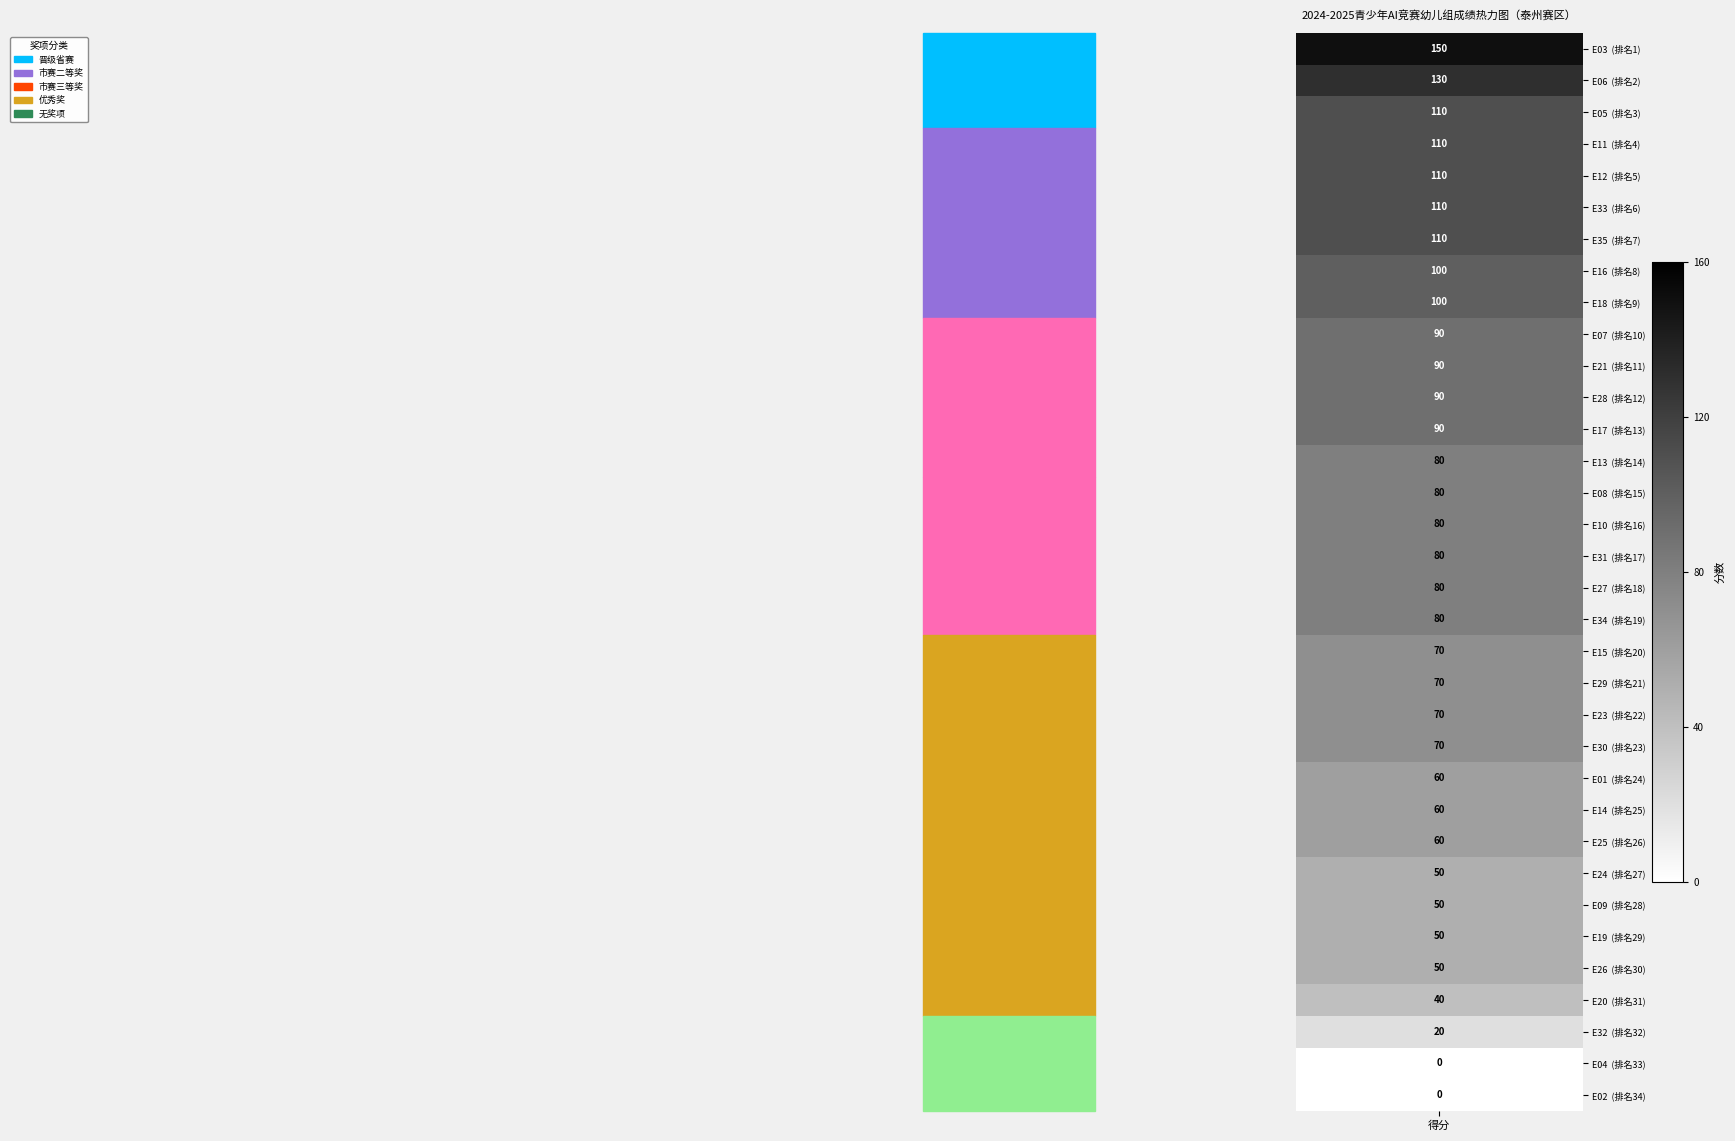

Where is the data nearest to the value 75?

13